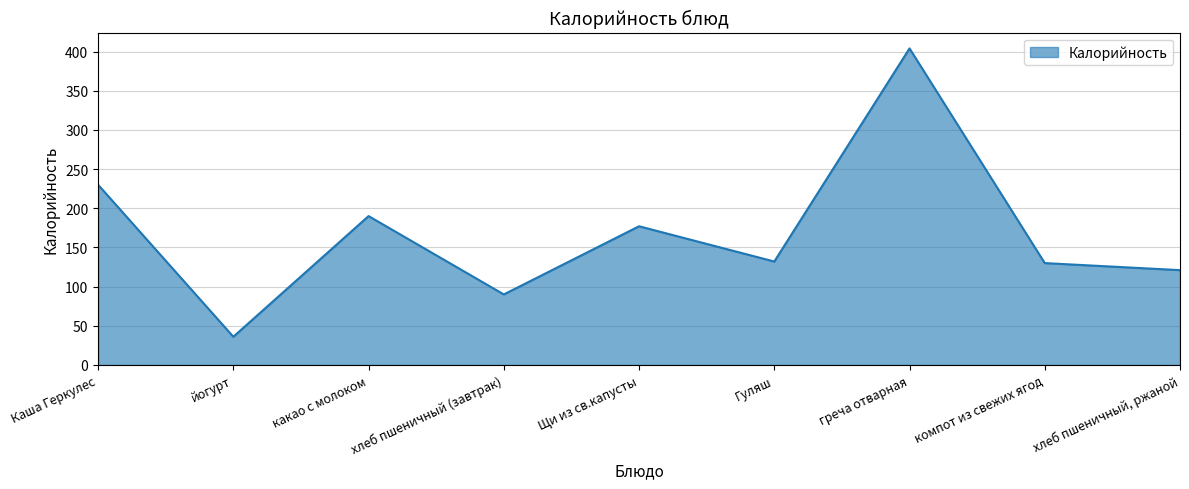

List the labels in order of value, largest first.

греча отварная, Каша Геркулес, какао с молоком, Щи из св.капусты, Гуляш, компот из свежих ягод, хлеб пшеничный, ржаной, хлеб пшеничный (завтрак), йогурт